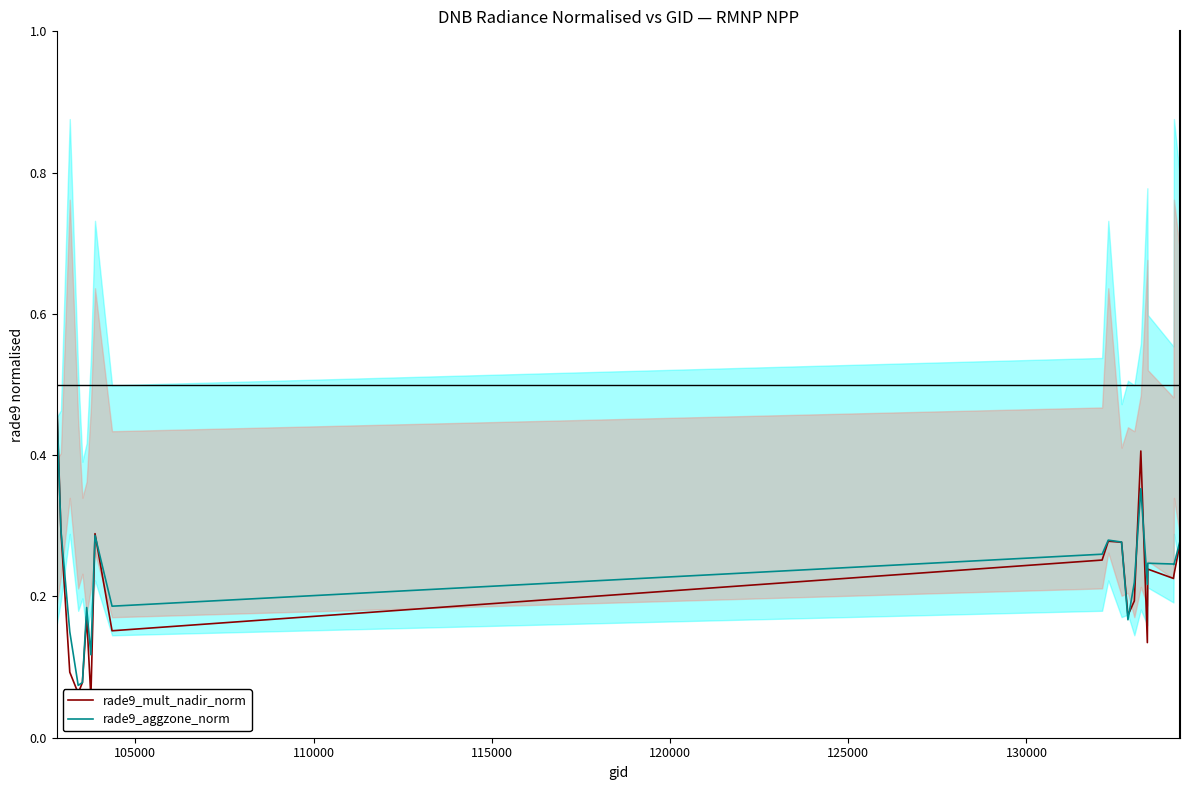

What is the sum of all rade9_aggzone_norm values?

4.6